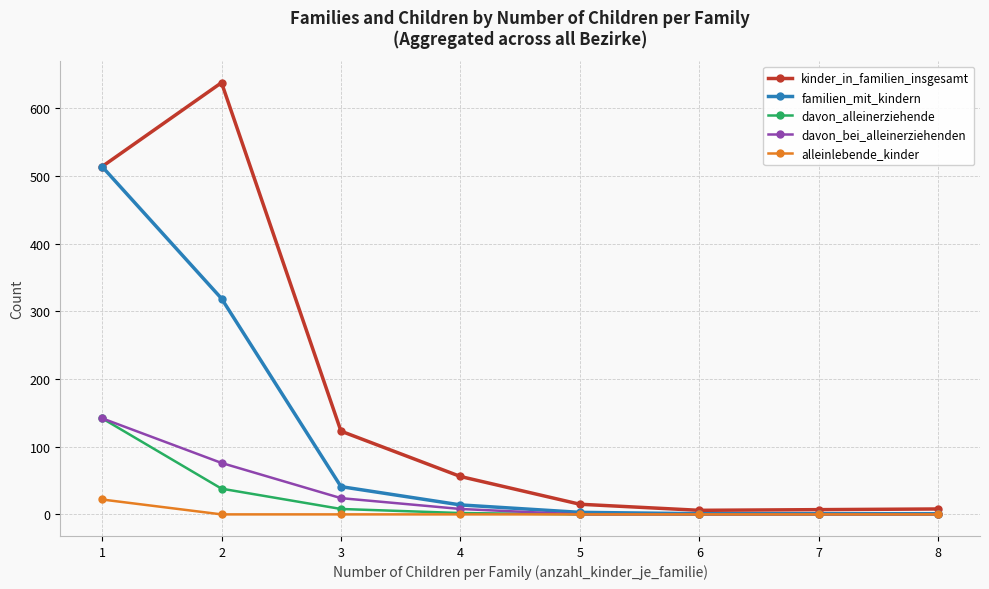

How many data points in familien_mit_kindern are less than 14?

4